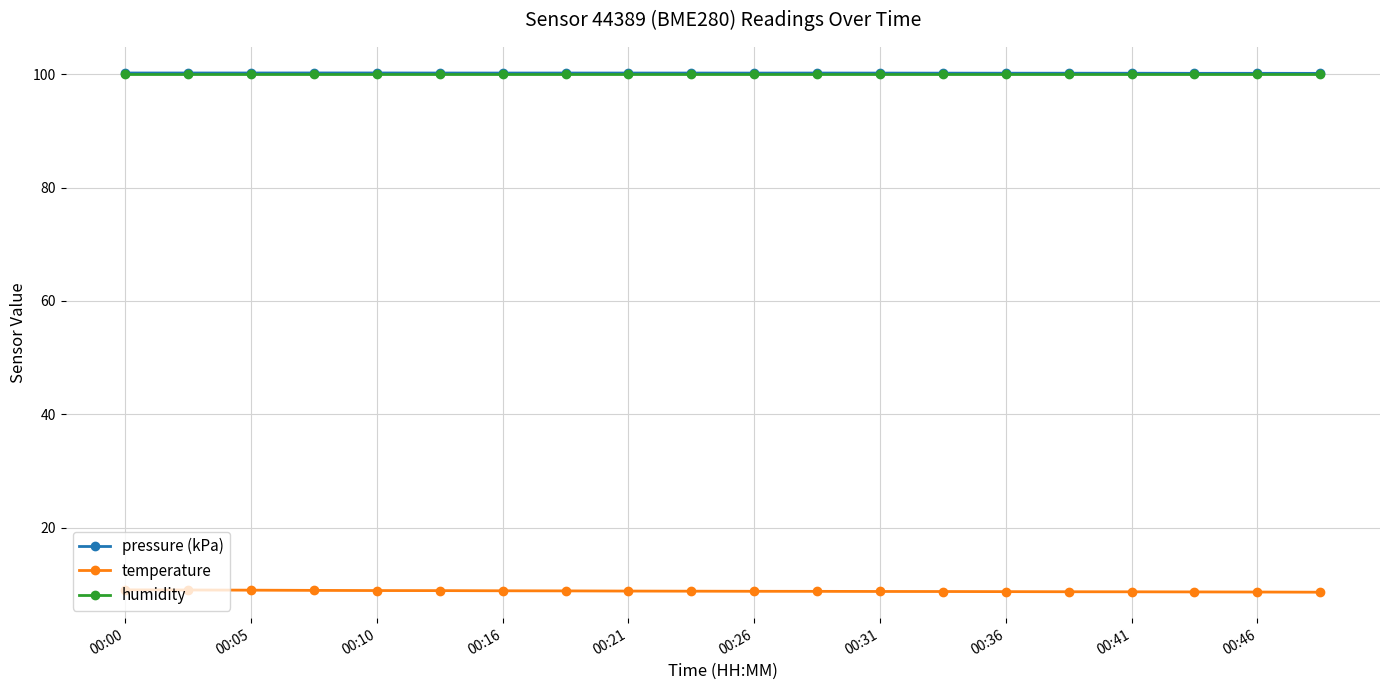

What is the value of the pressure (kPa) point at the 2nd from the left?

100.2